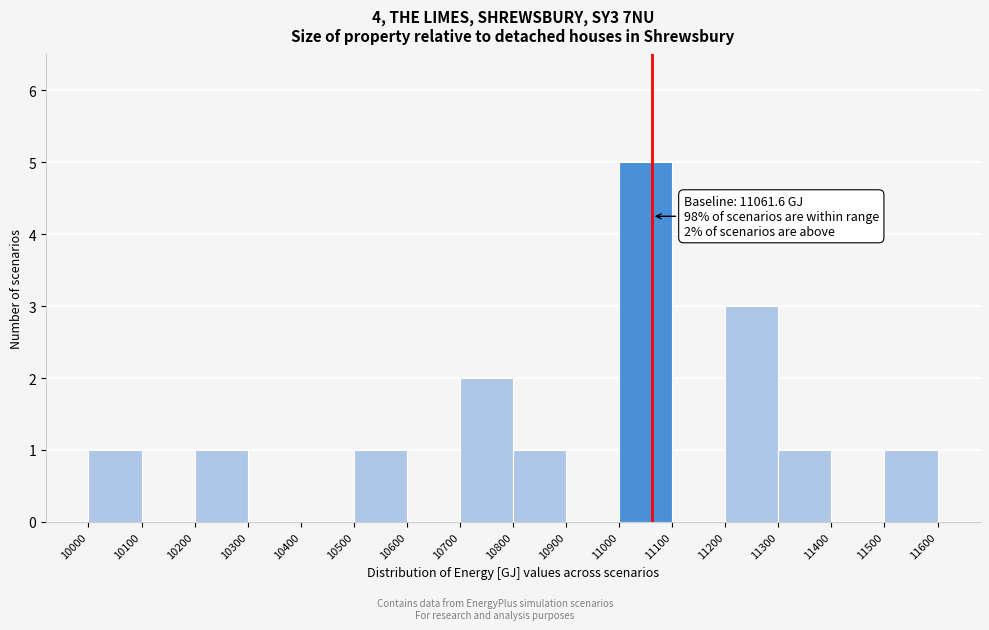

Over which range of the x-axis is the bar tallest?

11000 to 11100